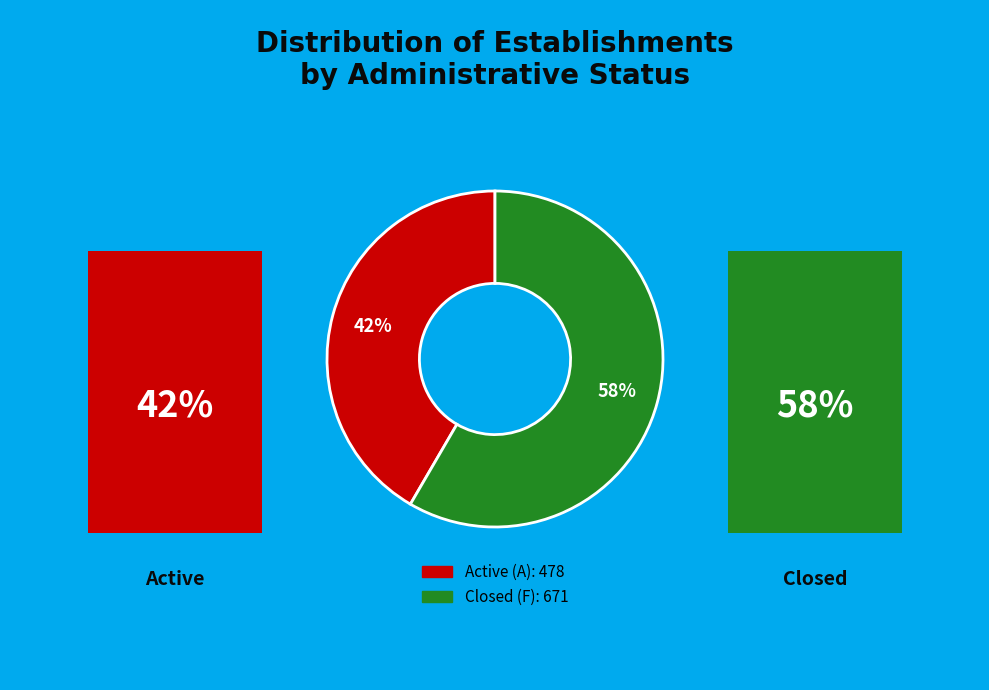

How many slices are in this pie chart?

2